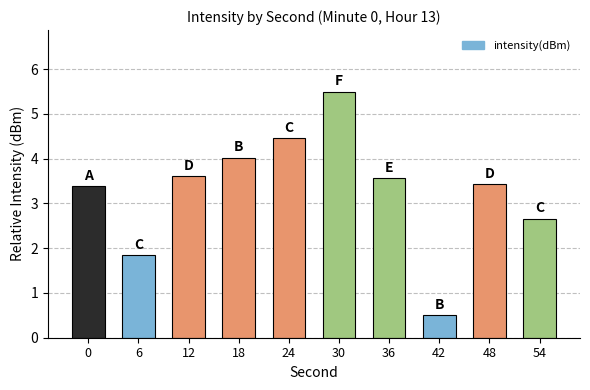

Which label corresponds to the largest value in the chart?

30